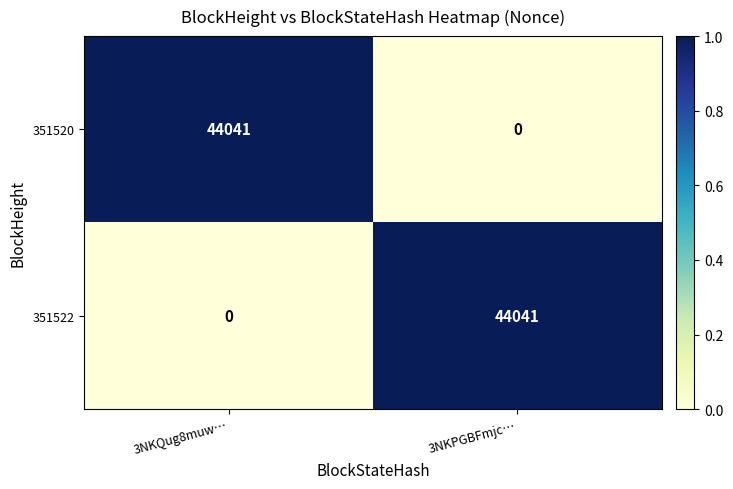

Reading left to right, transcribe all the data shown in this chart.

351520: 3NKQug8muw…=44041	3NKPGBFmjc…=0
351522: 3NKQug8muw…=0	3NKPGBFmjc…=44041